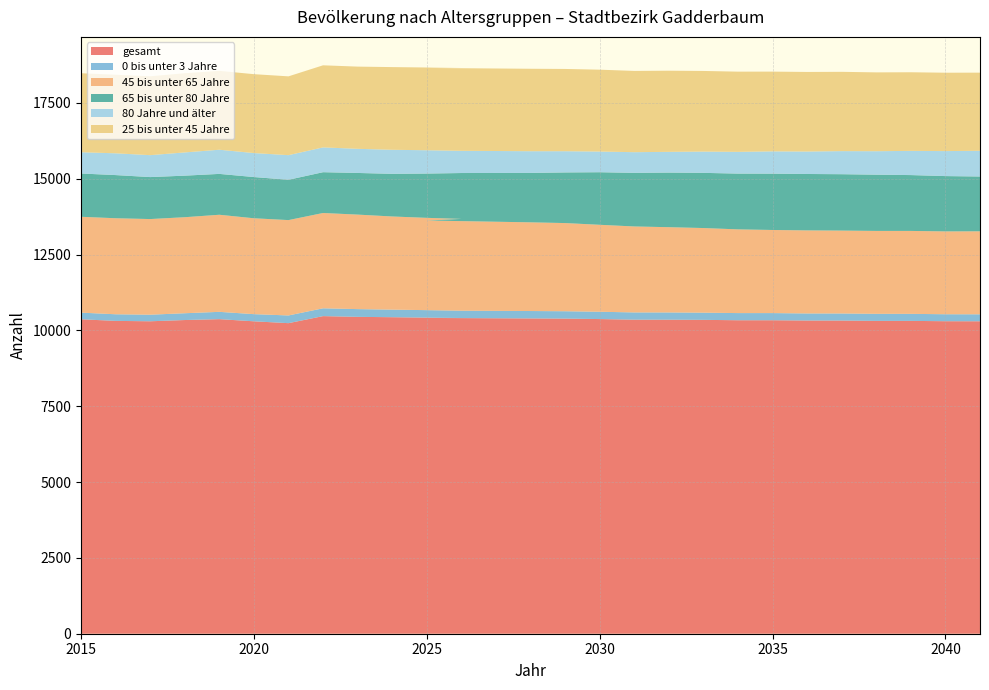

Reading left to right, transcribe all the data shown in this chart.

gesamt: 10367	10314	10301	10342	10371	10300	10239	10471	10447	10435	10421	10419	10411	10395	10389	10374	10354	10353	10348	10335	10335	10326	10325	10314	10314	10303	10301
0 bis unter 3 Jahre: 219	218	217	224	241	236	254	258	255	250	247	246	245	244	243	241	239	239	237	236	236	233	233	233	232	230	230
45 bis unter 65 Jahre: 3160	3166	3153	3166	3201	3161	3144	3142	3116	3071	3043	3011	2967	2924	2907	2867	2834	2811	2790	2760	2740	2738	2733	2733	2734	2731	2736
65 bis unter 80 Jahre: 1427	1423	1384	1370	1347	1359	1329	1345	1373	1406	1460	1510	1564	1629	1669	1733	1767	1800	1819	1839	1857	1860	1859	1854	1841	1824	1807
80 Jahre und älter: 701	718	723	766	797	791	812	818	796	793	769	751	741	716	700	682	682	684	702	717	735	741	761	774	798	824	848
25 bis unter 45 Jahre: 2605	2590	2600	2611	2600	2601	2598	2706	2710	2726	2728	2727	2725	2718	2712	2699	2679	2675	2658	2644	2629	2623	2614	2599	2592	2584	2576